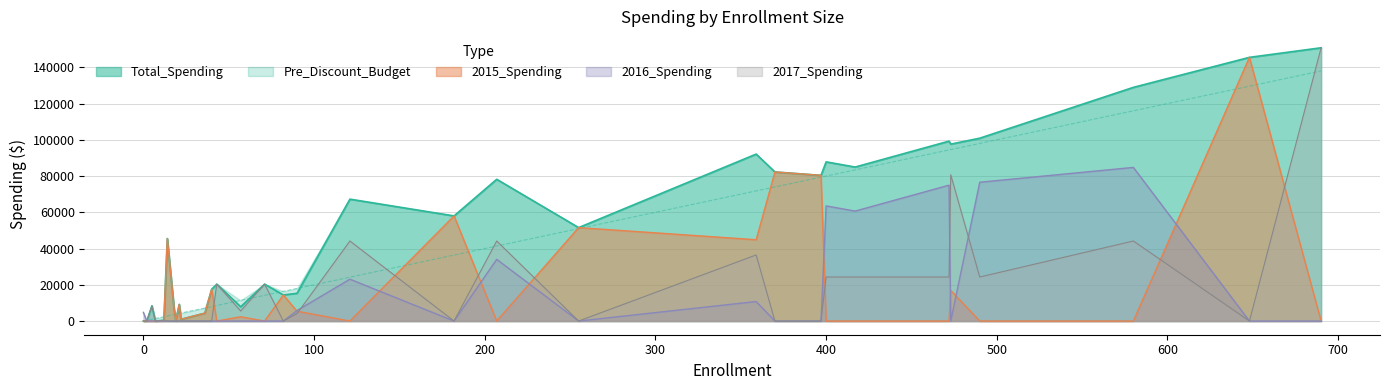

What is the difference between the second highest and minimum values in the Pre_Discount_Budget series?

129600.0